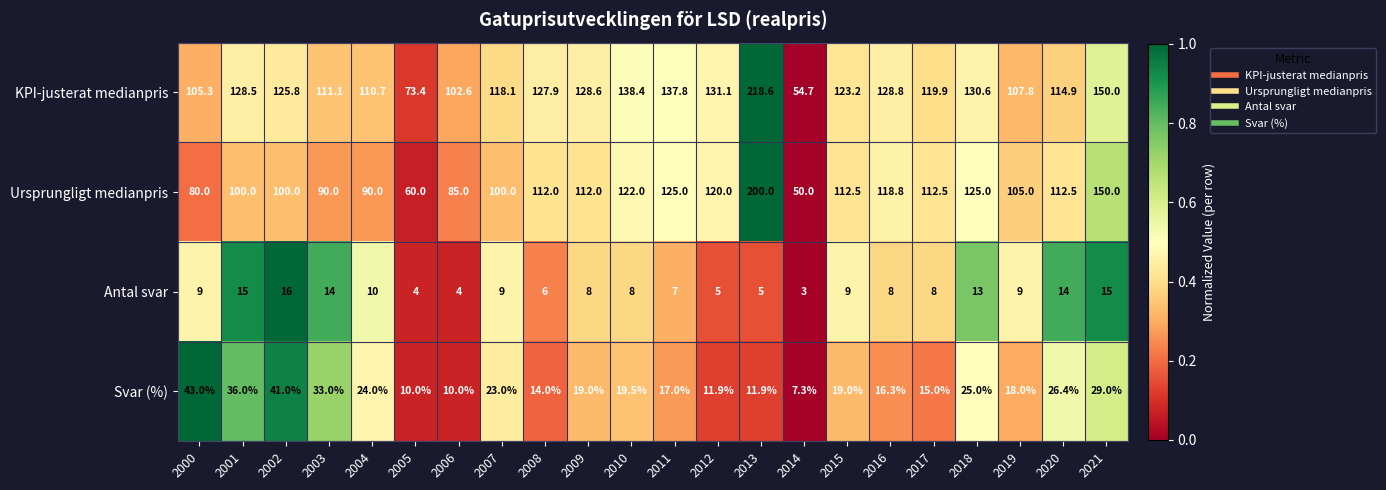

Which series changed the most between 2000 and 2008?

Ursprungligt medianpris